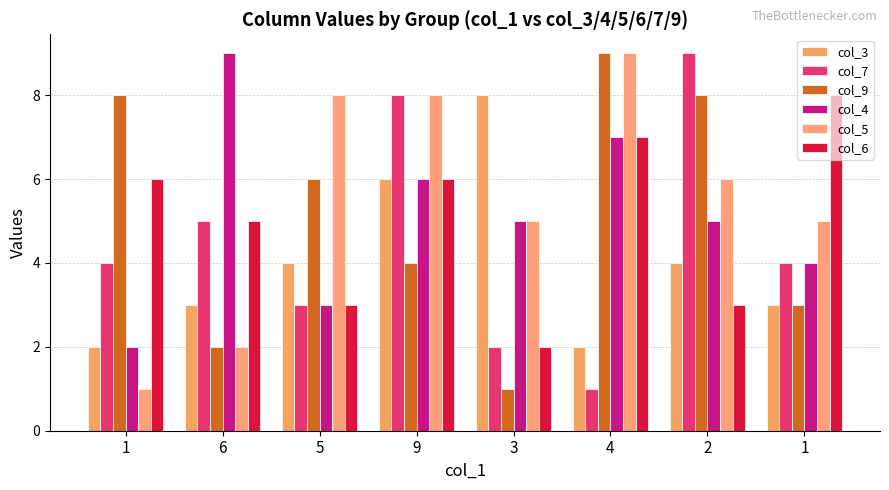

How many bars are there in total?

48